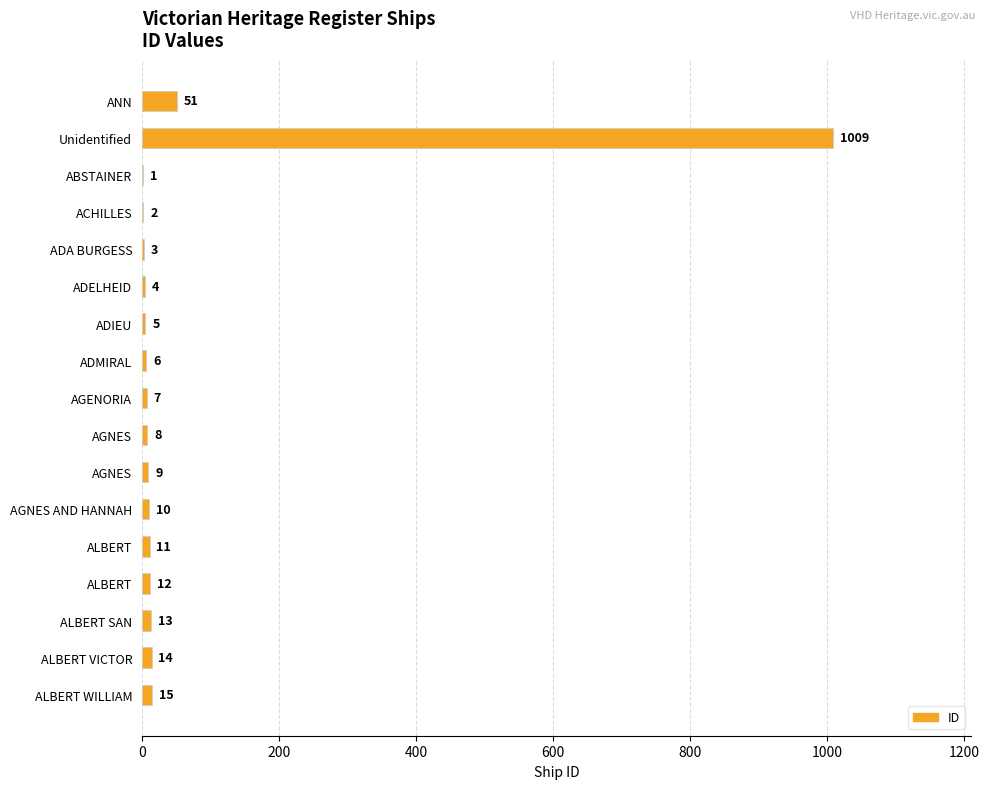

Are the bars horizontal?

Yes